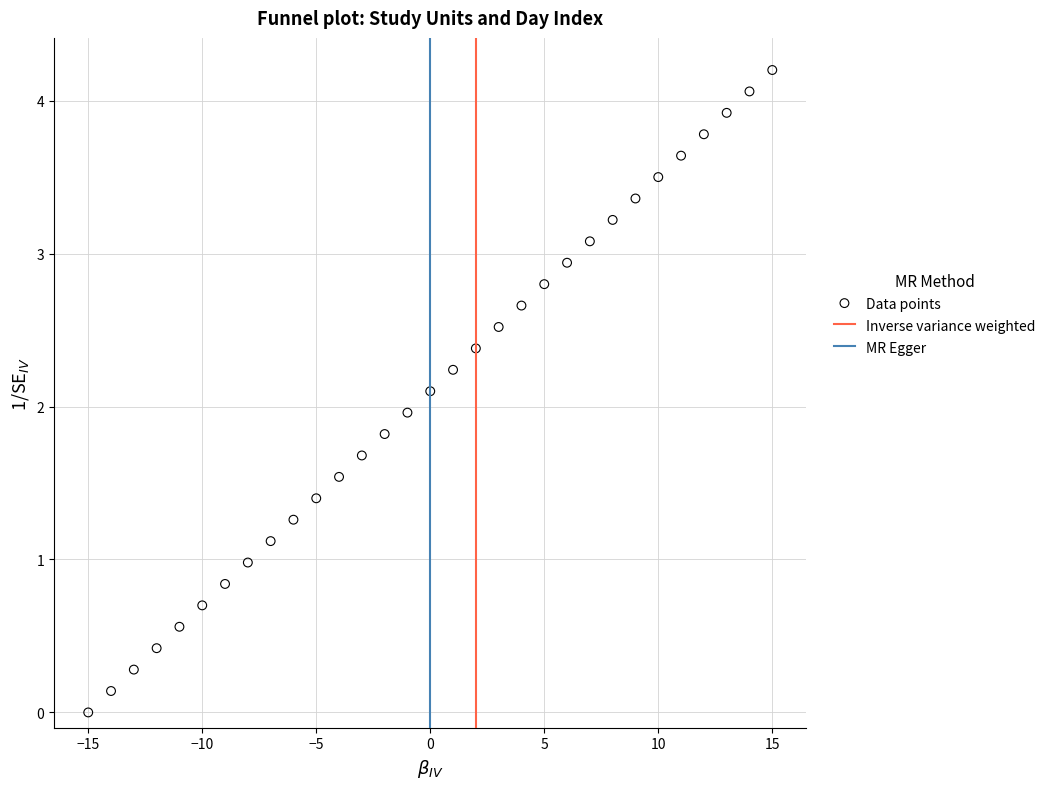

What is the range of Y values (max minus min)?

4.2